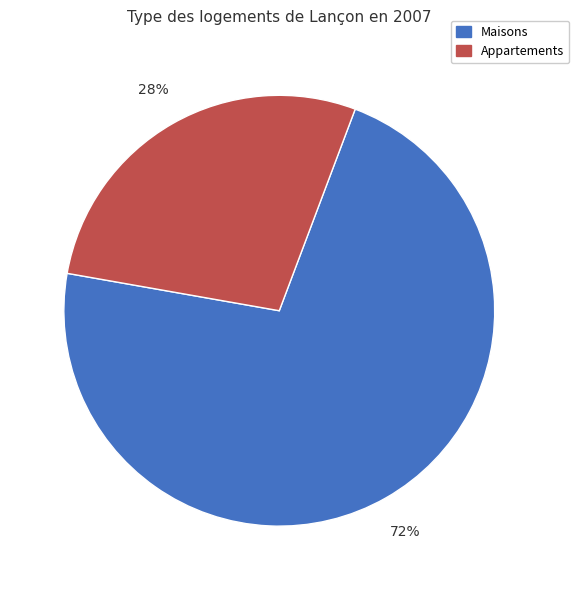

Is there a majority slice in this chart?

Yes